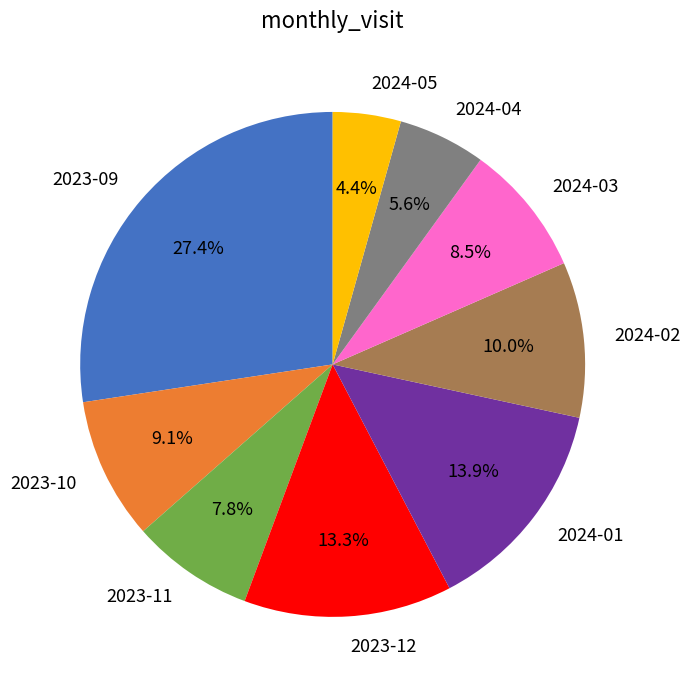

What is the largest slice in the pie chart?

2023-09